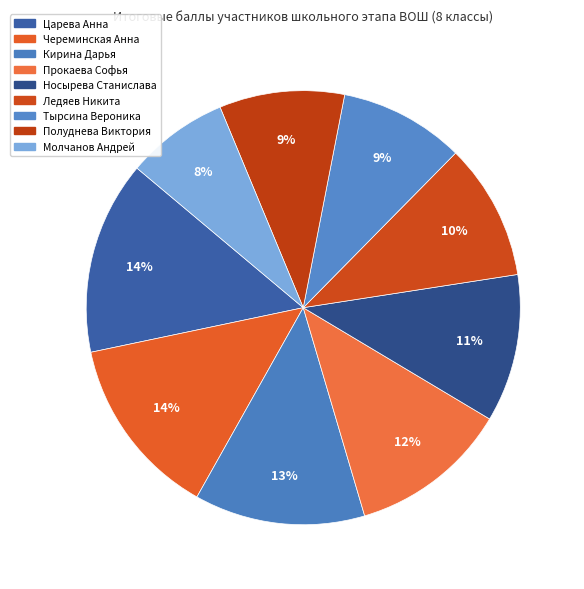

To the nearest percent, what is the combined percentage of Кирина Дарья and Царева Анна?

27%